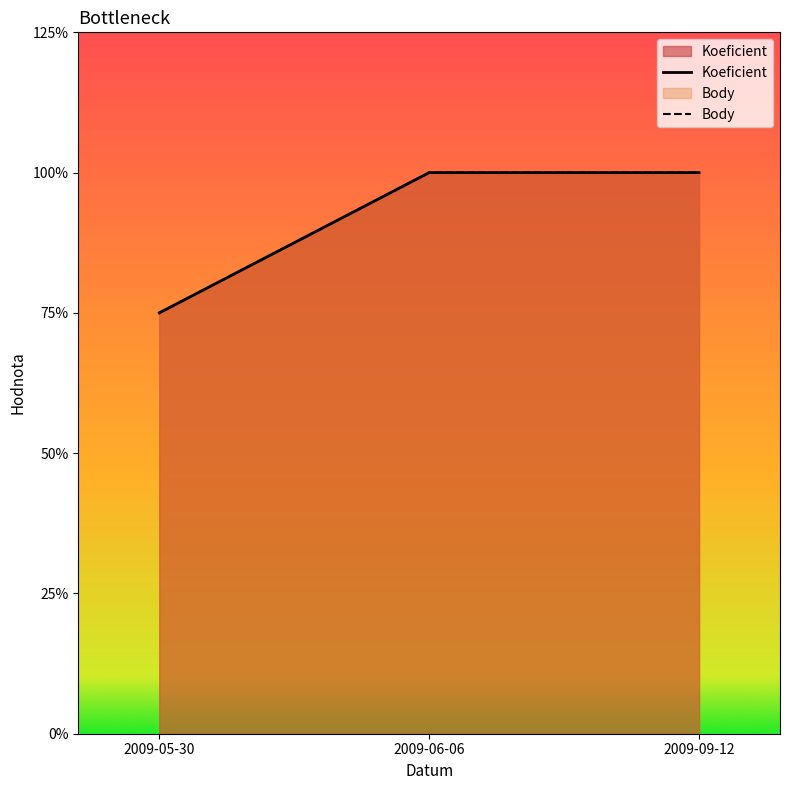

What are all the series names shown in the legend?

Koeficient, Body